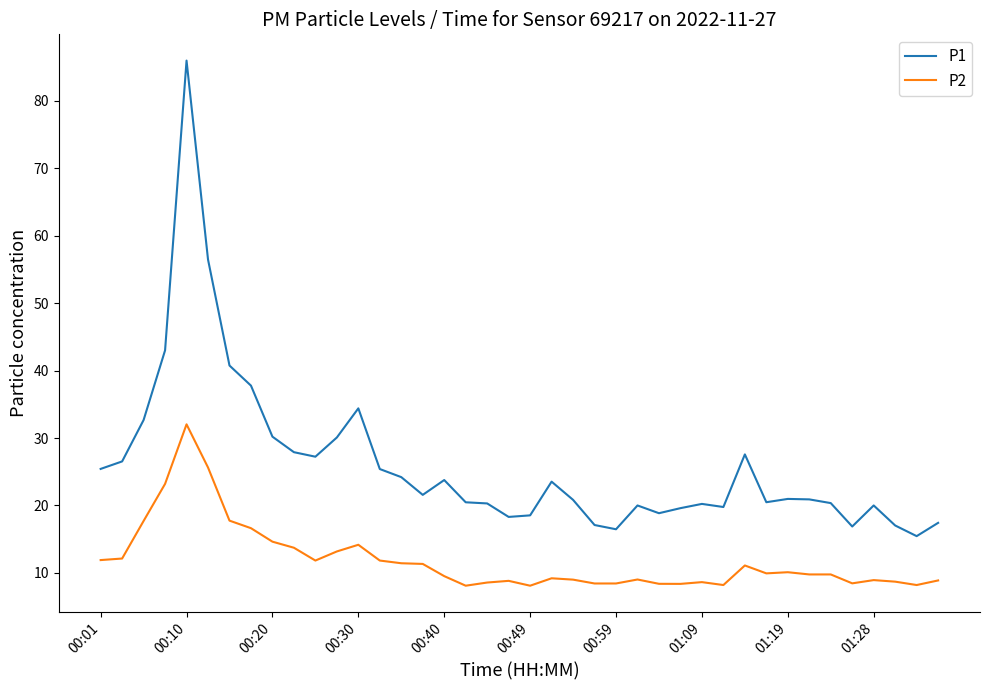

What are all the series names shown in the legend?

P1, P2